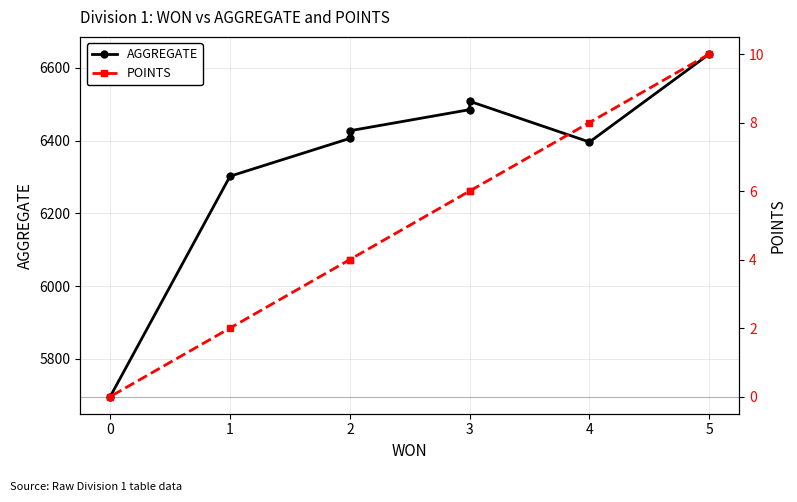

Which series has the widest spread of values?

AGGREGATE